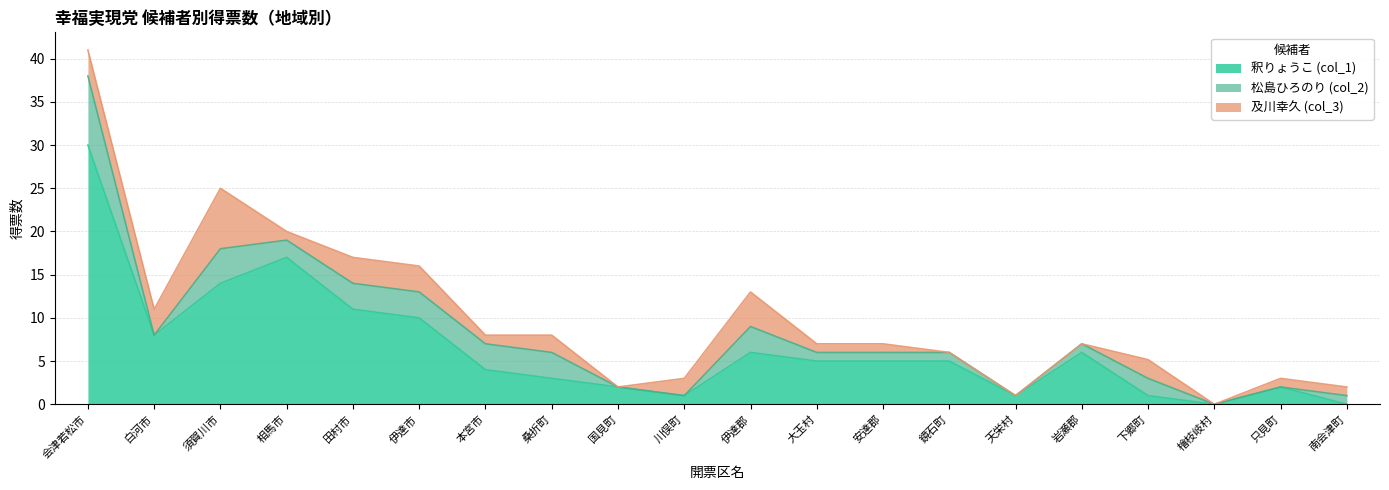

Which series changed the most between 伊達郡 and 安達郡?

及川幸久 (col_3)